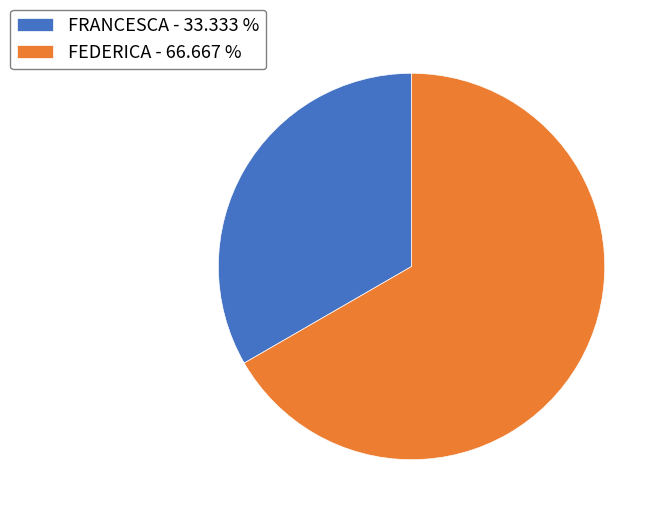

How many segments does this pie chart have?

2